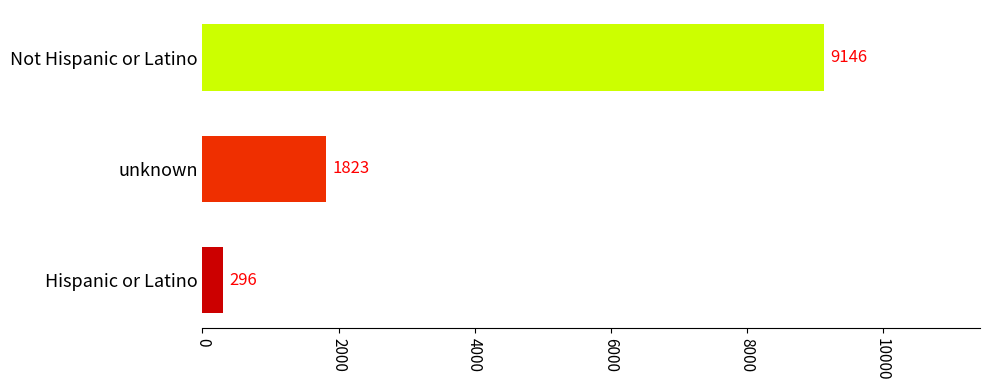

Reading top to bottom, list all the values displayed in this chart.

9146	1823	296